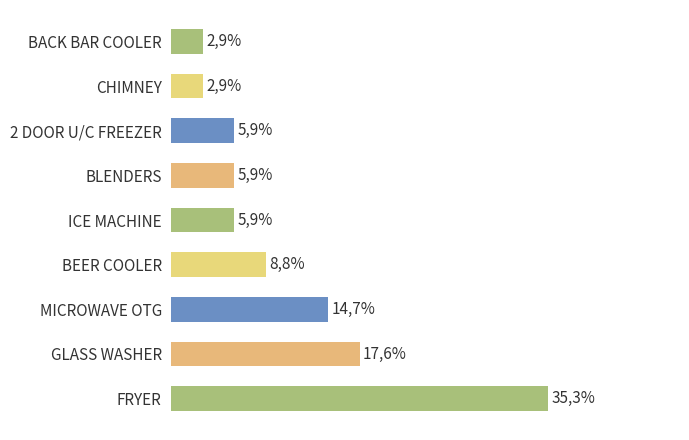

Does the chart contain any negative values?

No